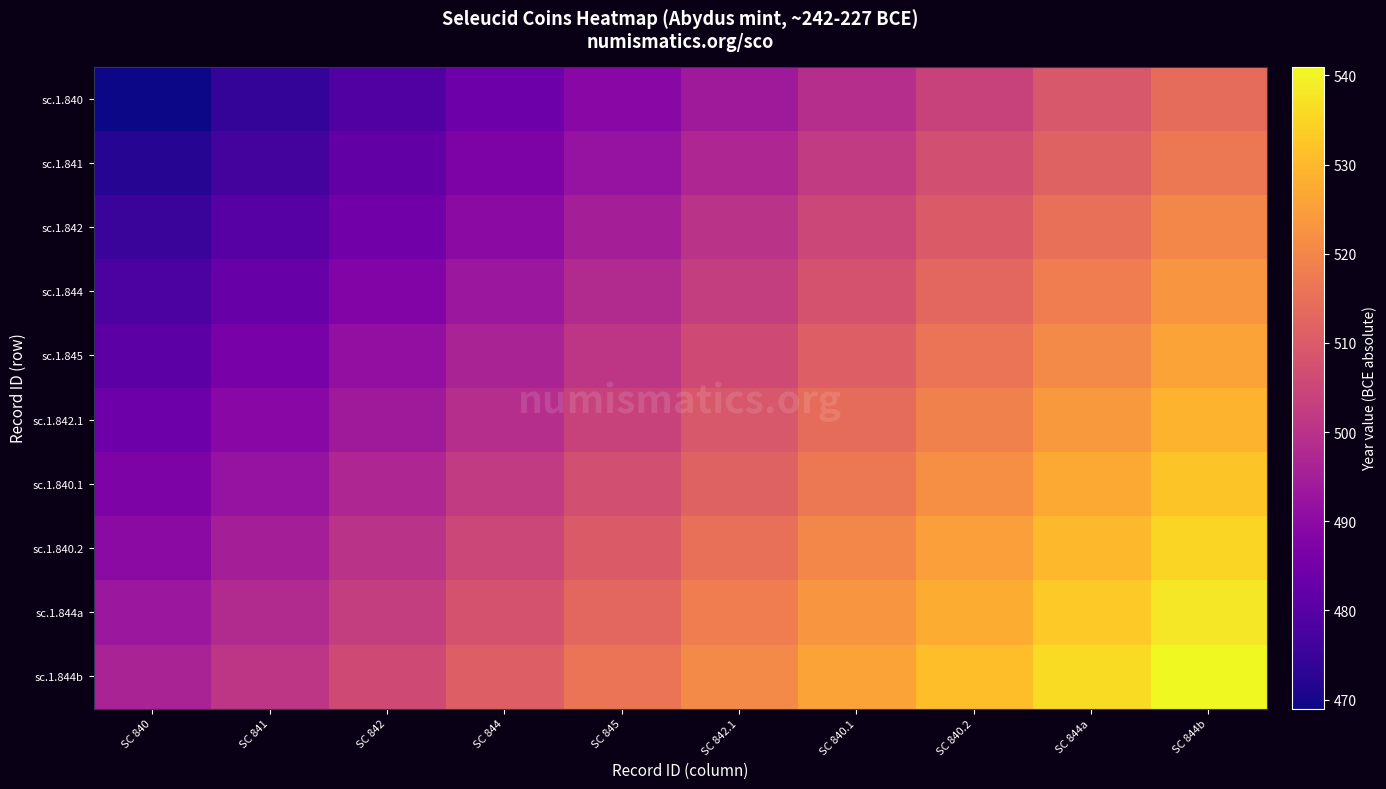

Which has a higher value, SC 840.2 or SC 845?

SC 840.2